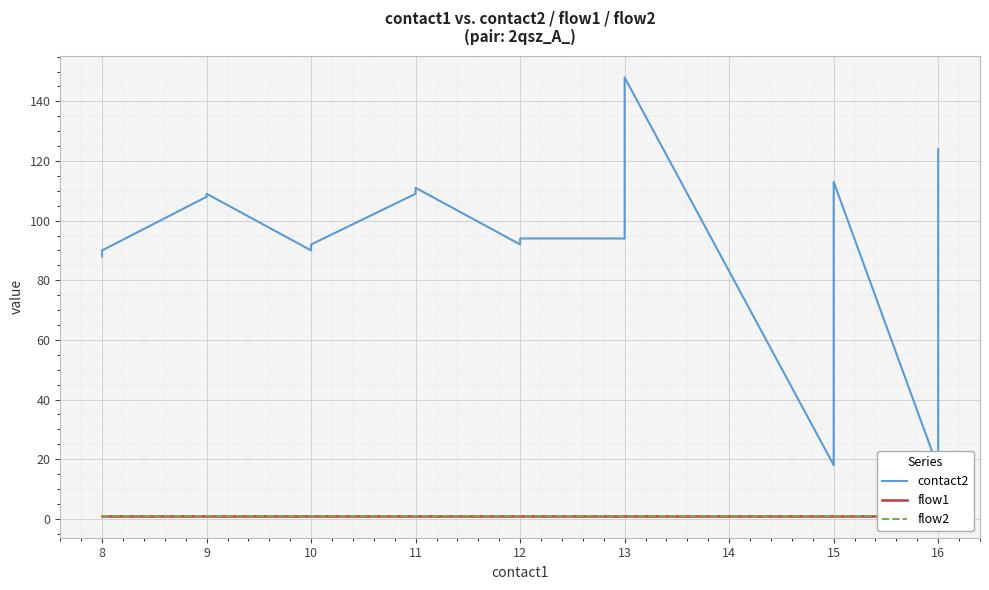

Is it true that contact2 equals 30 at 16?

False